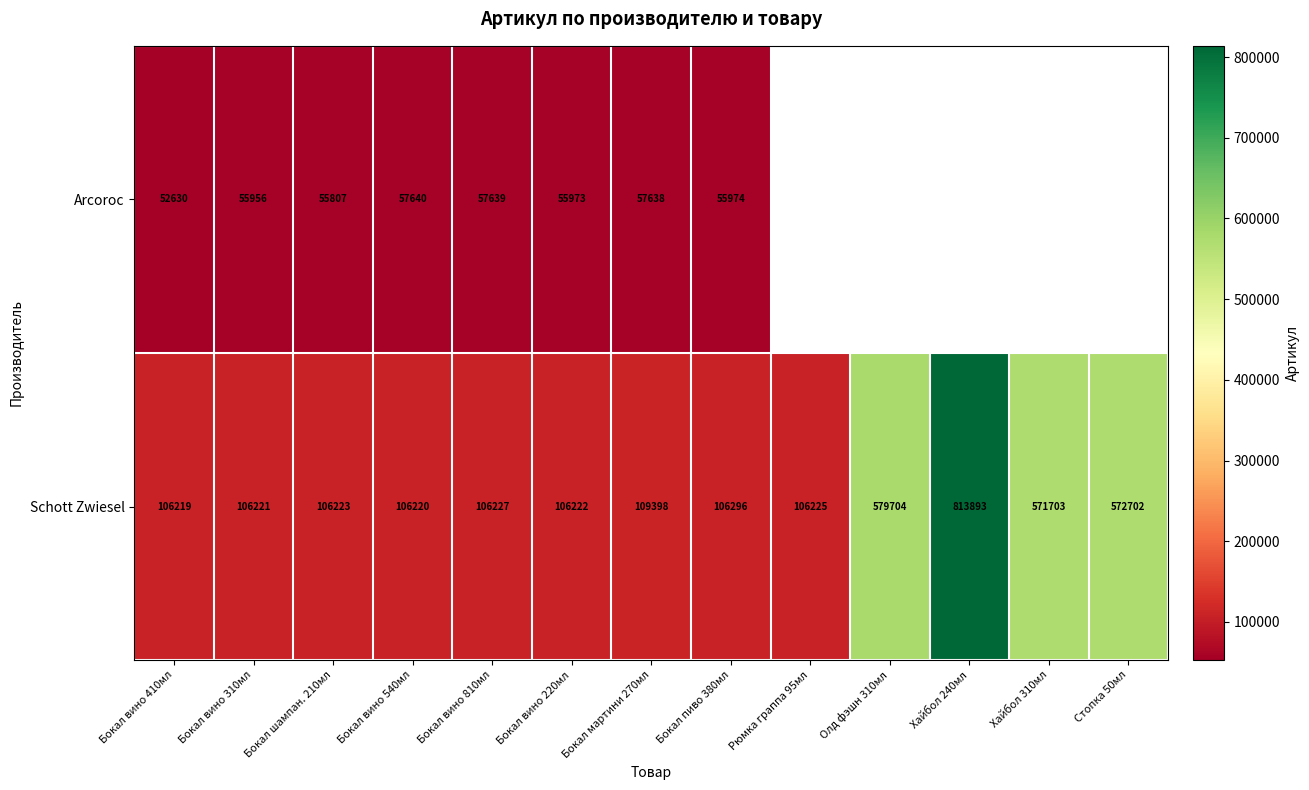

True or false: Schott Zwiesel has a value of 571703 at Хайбол 310мл.

True